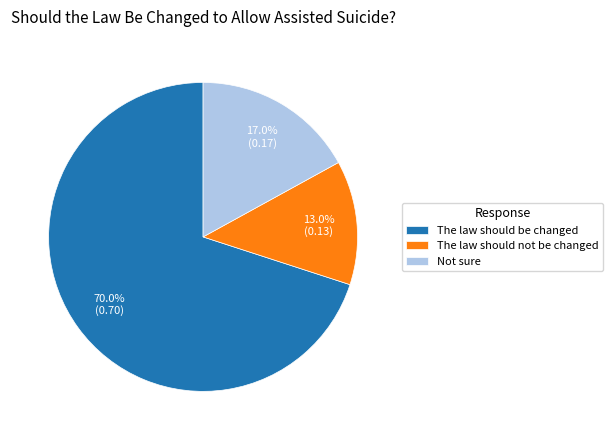

Does any single category account for the majority?

Yes